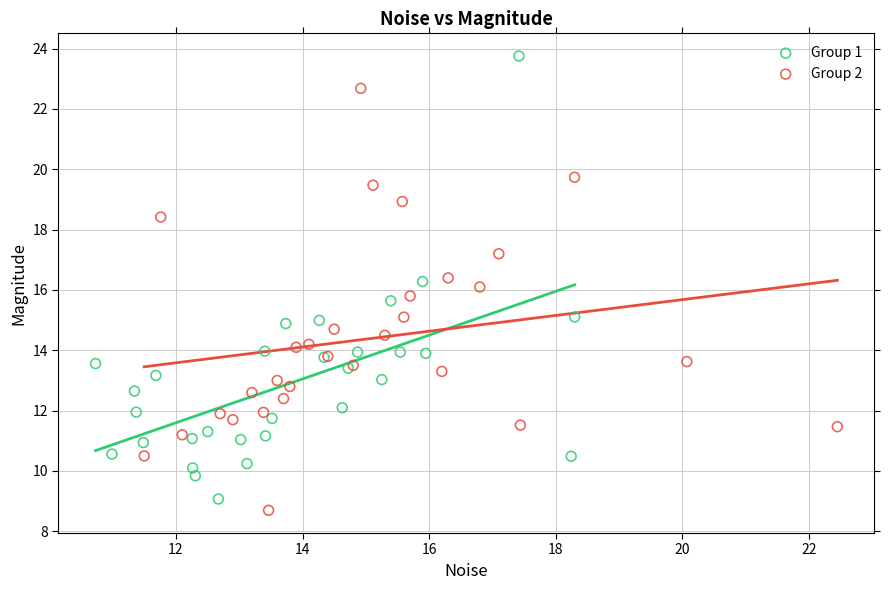

Which series contains the lowest Y value?

Group 2